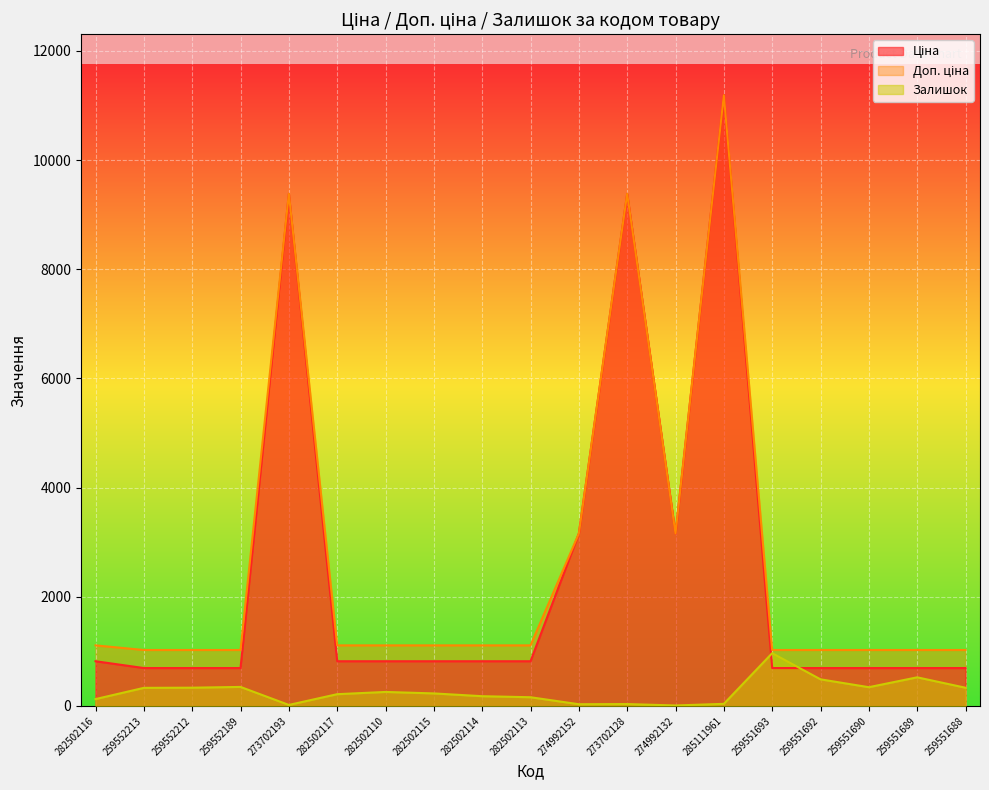

Rank the categories by Ціна value from lowest to highest.

259552213, 259552212, 259552189, 259551693, 259551692, 259551690, 259551689, 259551688, 282502116, 282502117, 282502110, 282502115, 282502114, 282502113, 274992152, 274992132, 273702193, 273702128, 285111961